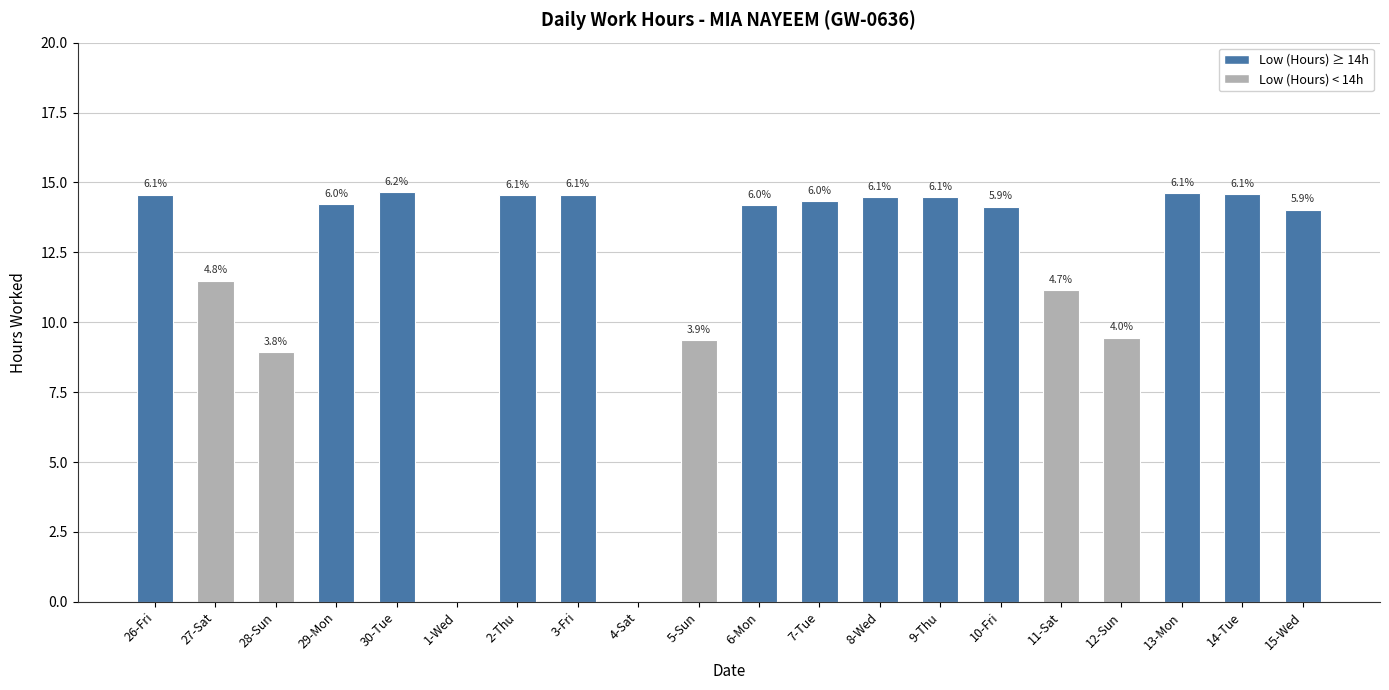

Rank the categories by value from lowest to highest.

1-Wed, 4-Sat, 28-Sun, 5-Sun, 12-Sun, 11-Sat, 27-Sat, 15-Wed, 10-Fri, 6-Mon, 29-Mon, 7-Tue, 8-Wed, 9-Thu, 2-Thu, 3-Fri, 26-Fri, 14-Tue, 13-Mon, 30-Tue